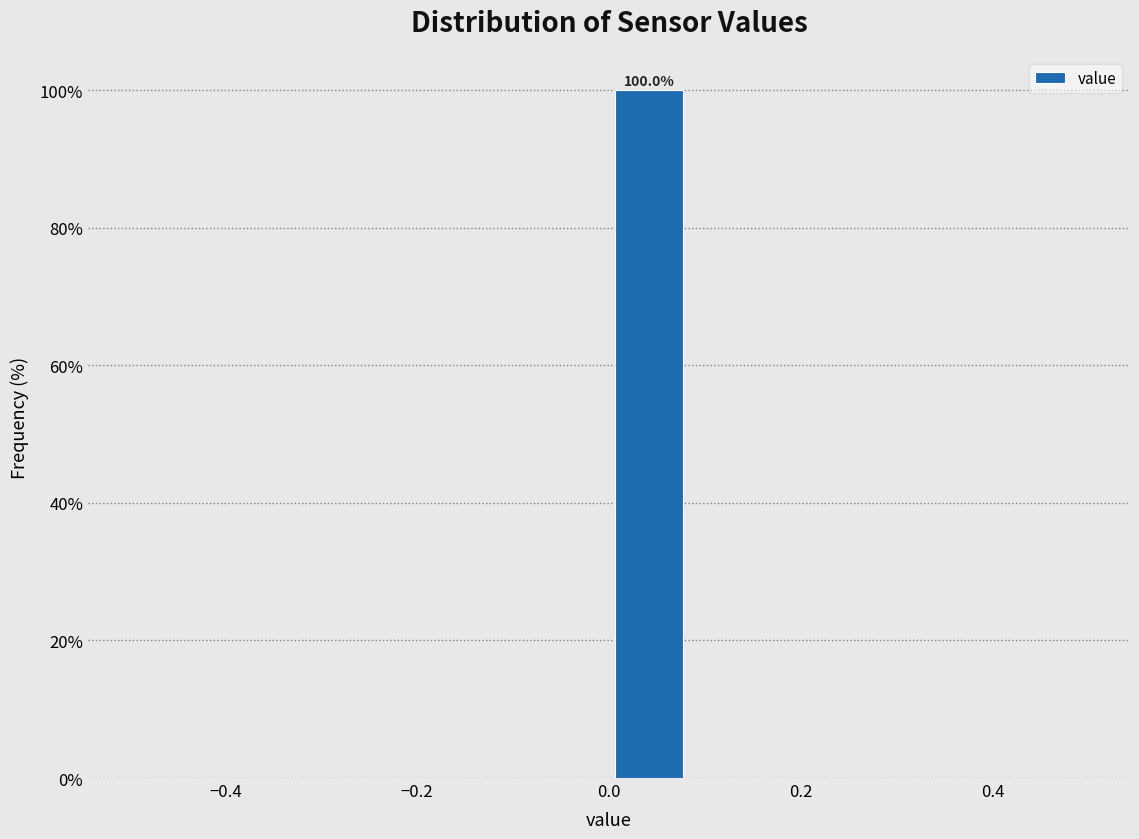

Over which range of the x-axis is the bar tallest?

0.00 to 0.08